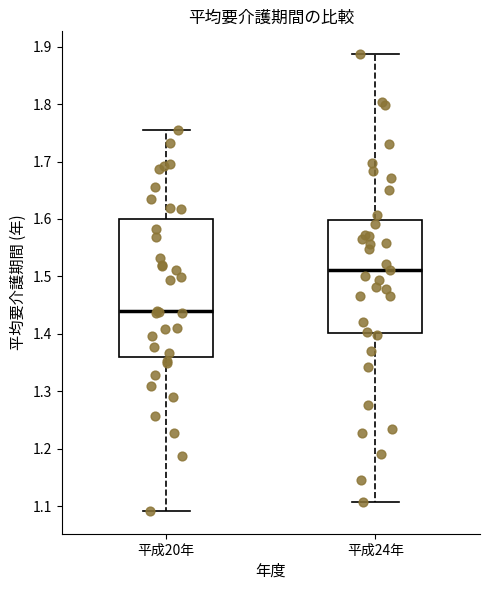

Reading left to right, transcribe this box plot: for each box, give where its median line is, the range the box spans, and where its two whiskers end, as read against the y-axis. The values are not printed on the chart, so give them approximately, as read against the axis.

平成20年: median 1.44, box 1.36 to 1.60, whiskers 1.09 to 1.75
平成24年: median 1.51, box 1.40 to 1.60, whiskers 1.11 to 1.89